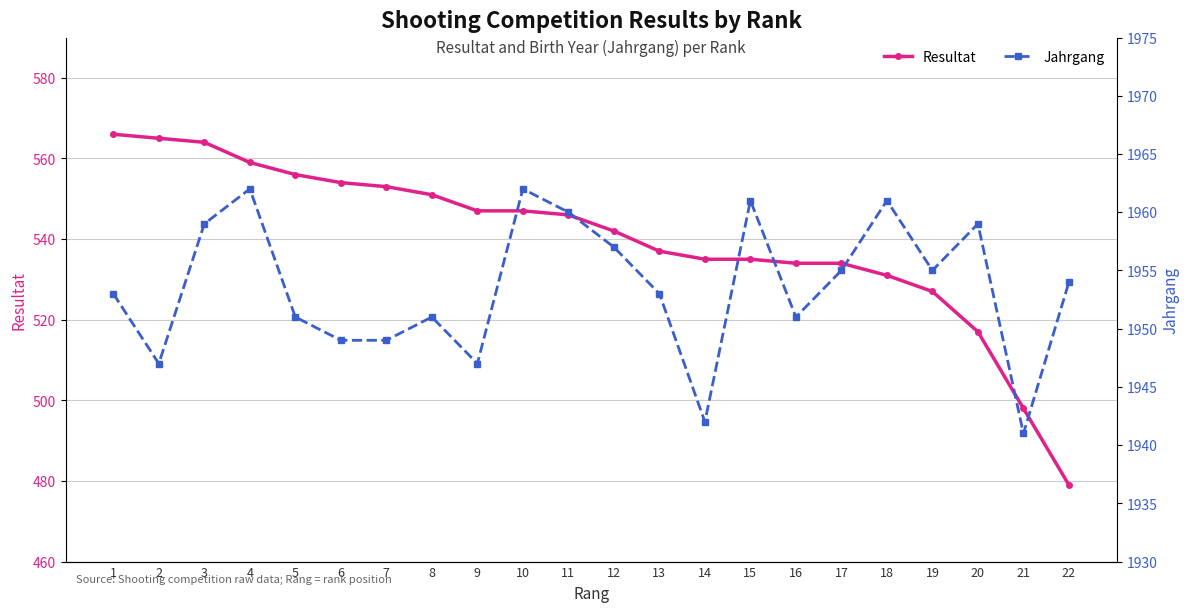

Which series has the widest spread of values?

Resultat